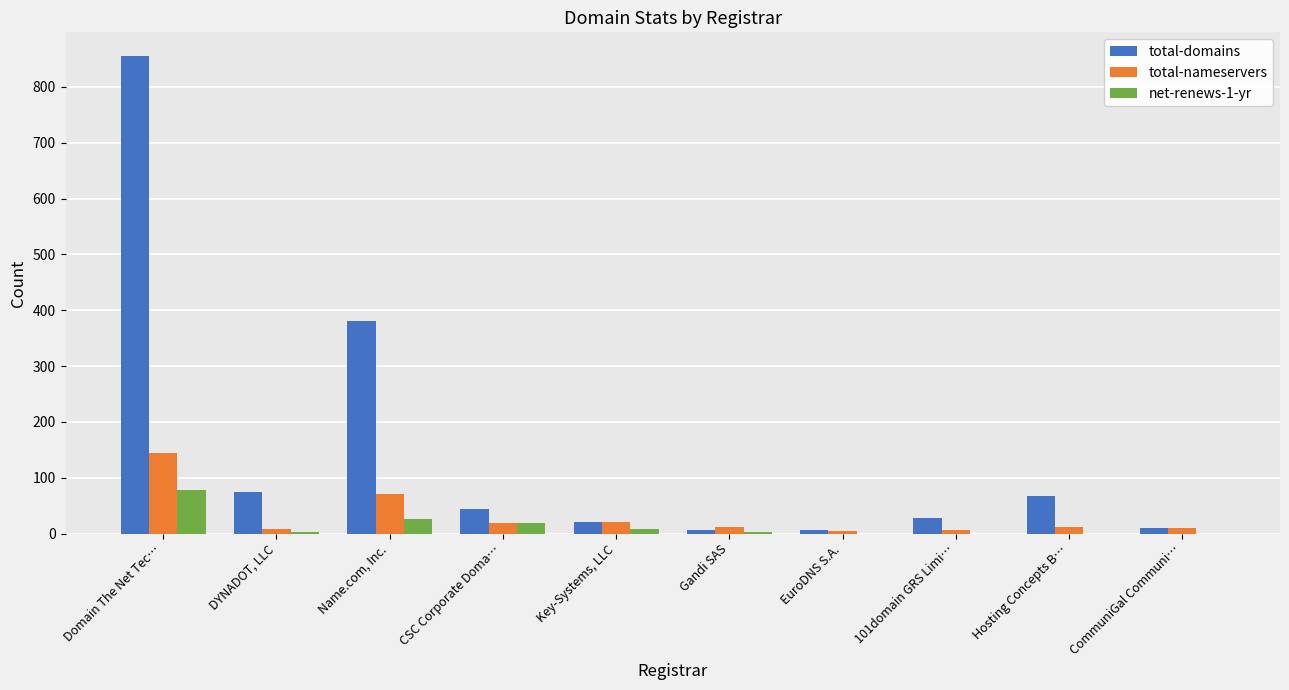

What is the sum of all total-nameservers values?

306